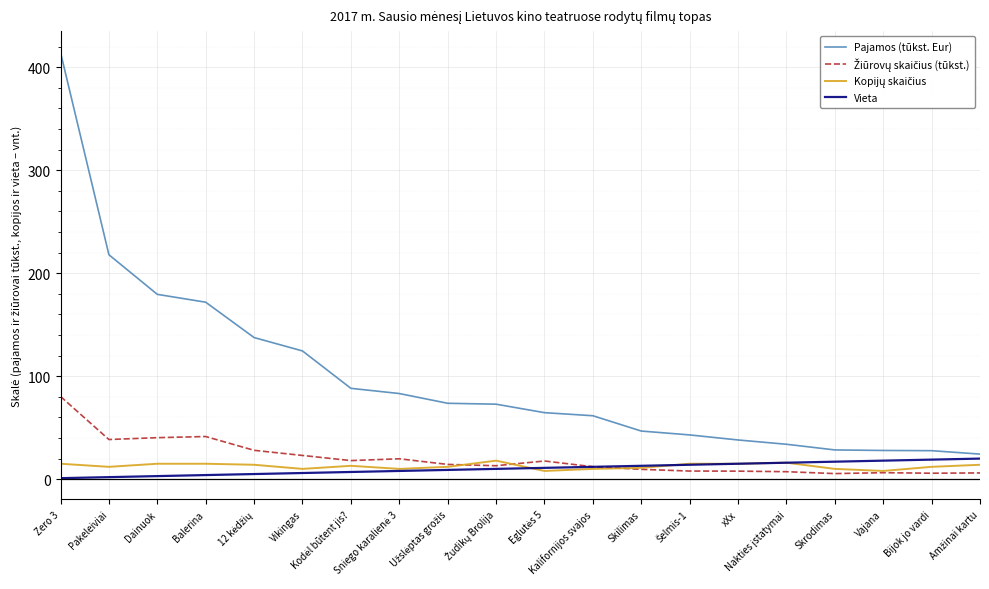

What position from the left is Balerina?

4